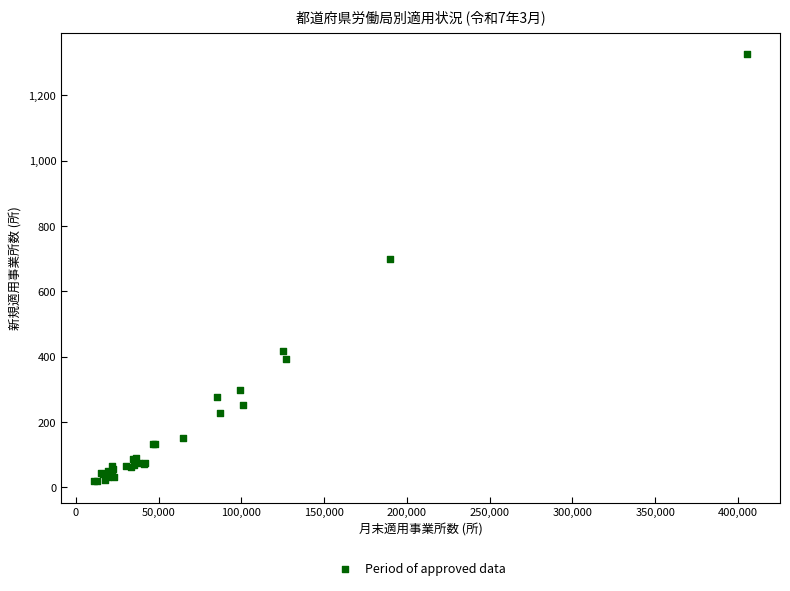

What Y value in the scatter plot is closest to 673?

698